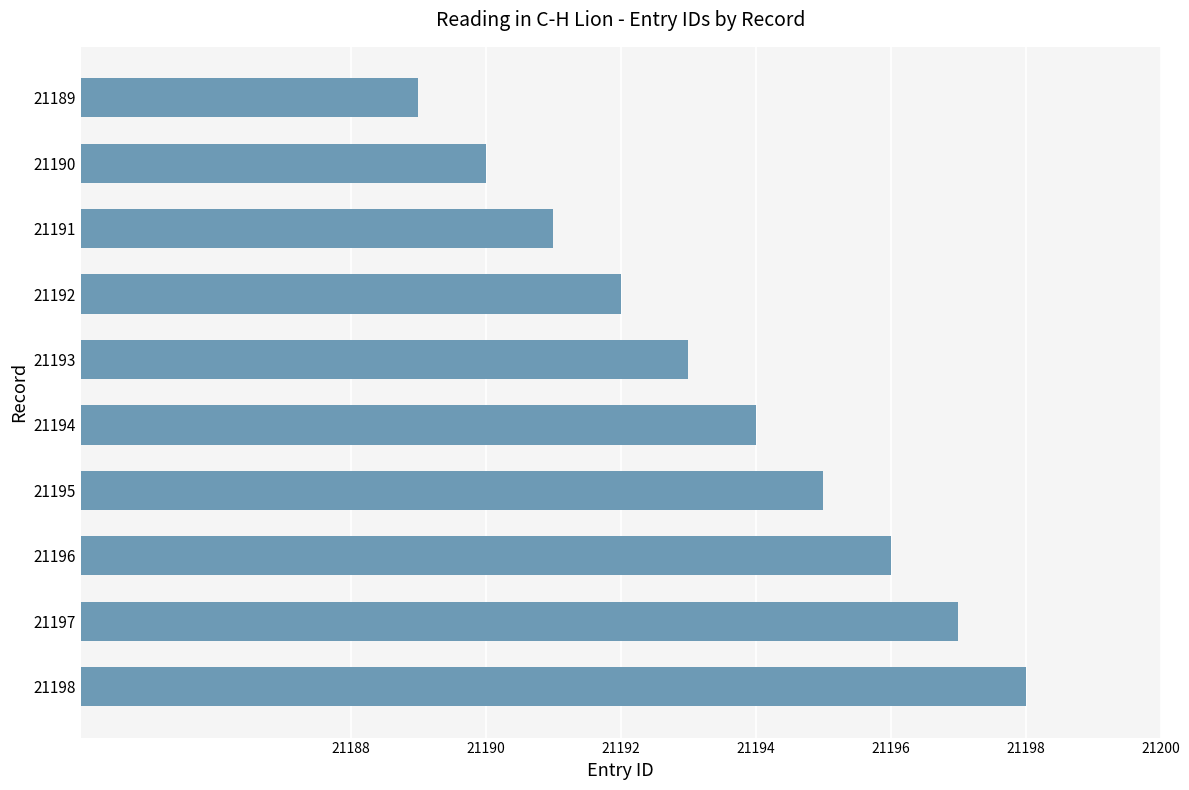

How many values are below 21194?

5